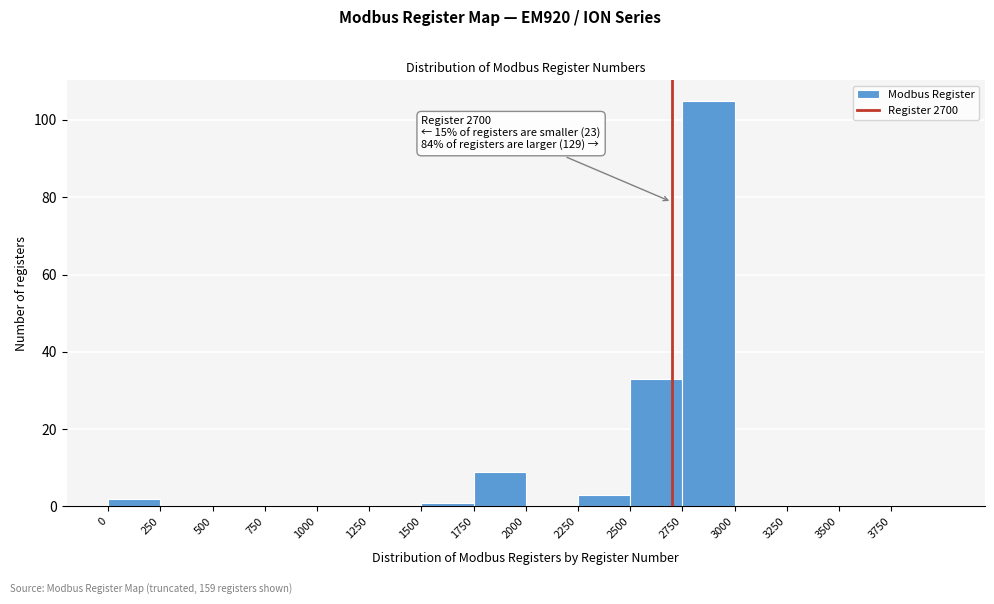

Over which range of the x-axis is the bar tallest?

2750 to 3000